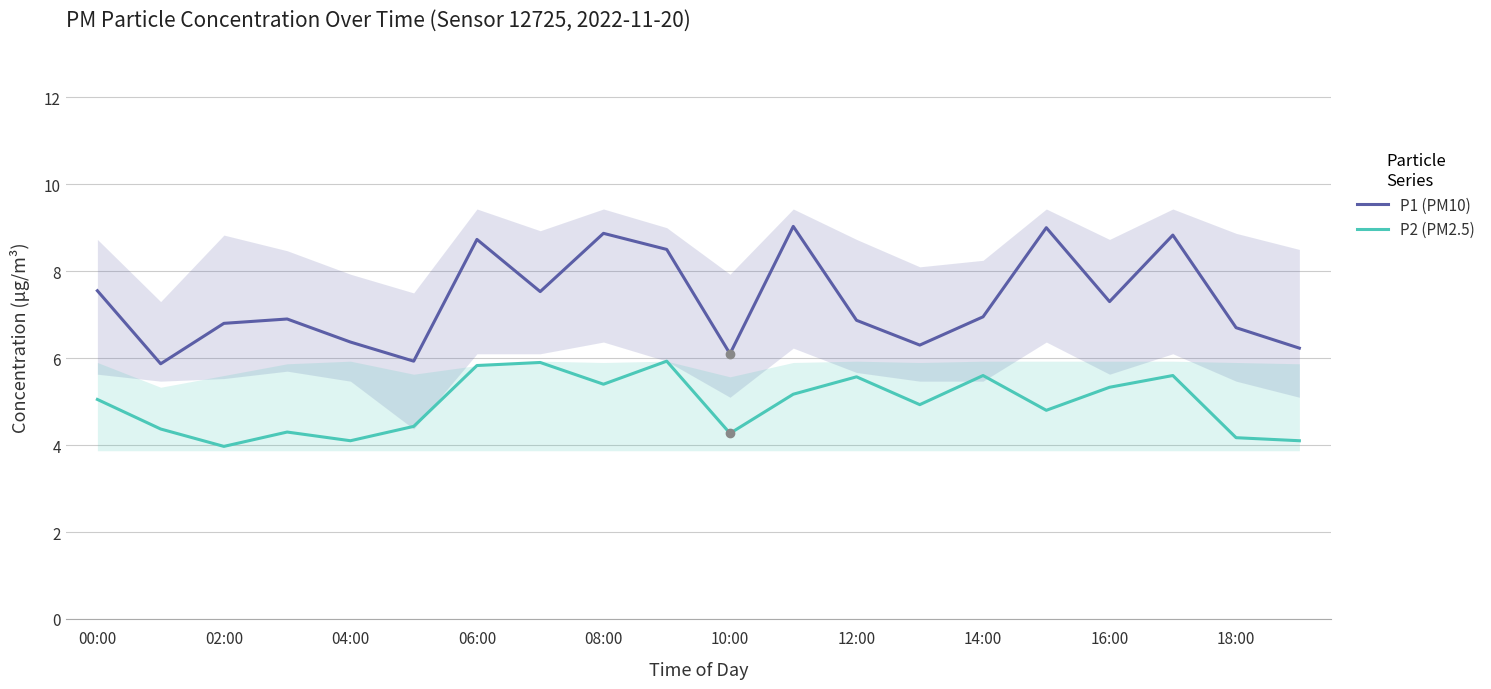

Reading left to right, list all the values displayed in this chart.

P1 (PM10): 7.5	5.9	6.8	6.9	6.4	5.9	8.7	7.5	8.9	8.5	6.1	9.0	6.9	6.3	7.0	9.0	7.3	8.8	6.7	6.2
P2 (PM2.5): 5.0	4.4	4.0	4.3	4.1	4.4	5.8	5.9	5.4	5.9	4.3	5.2	5.6	4.9	5.6	4.8	5.3	5.6	4.2	4.1